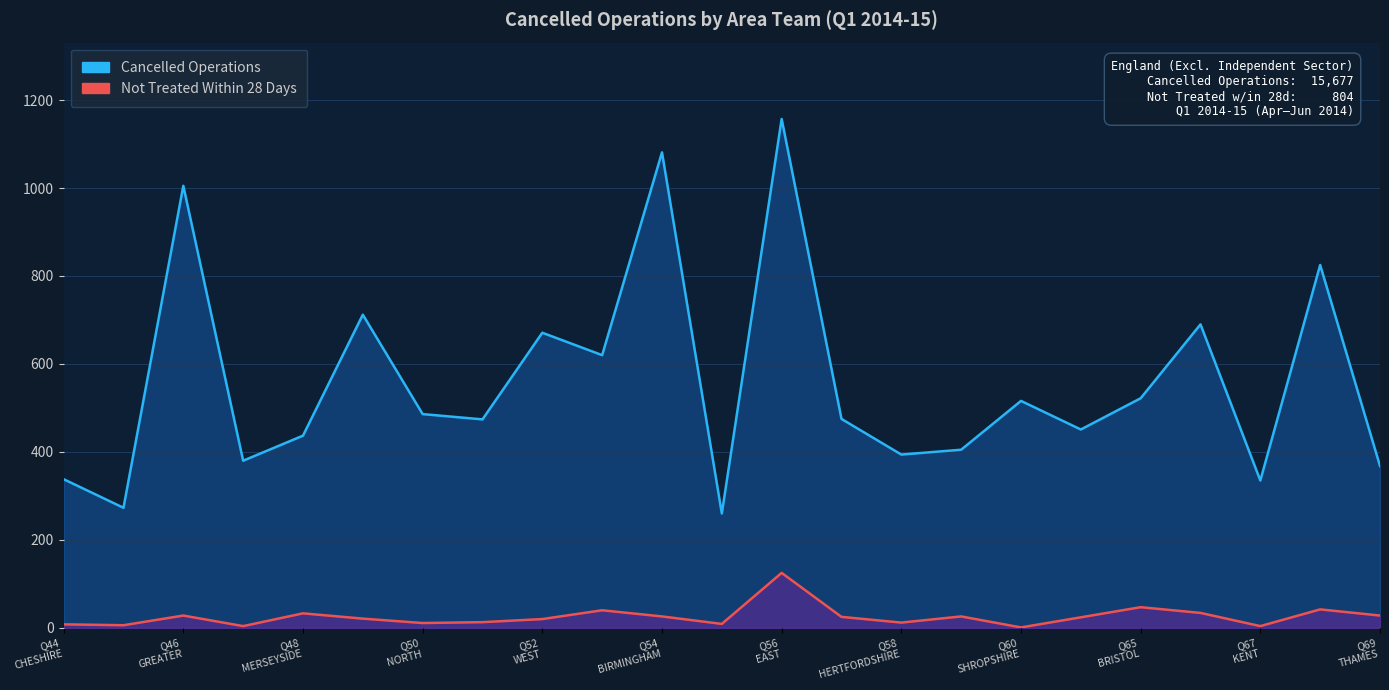

How many data points in Not Treated Within 28 Days are less than 24?

11